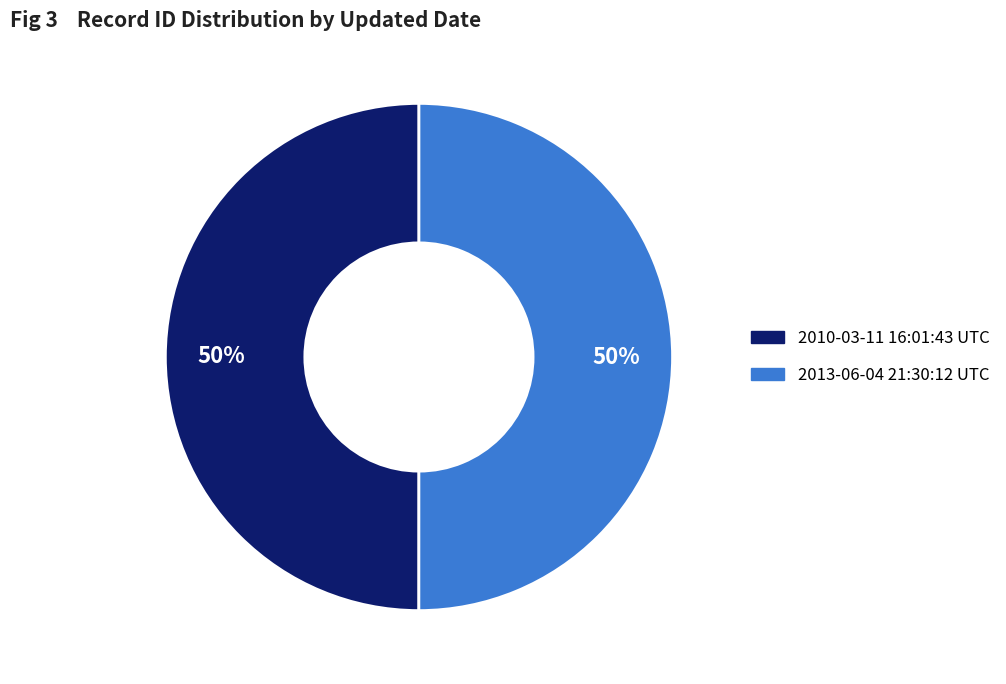

Approximately how many times larger is the value at 2010-03-11 16:01:43 UTC compared to 2013-06-04 21:30:12 UTC?

1.0